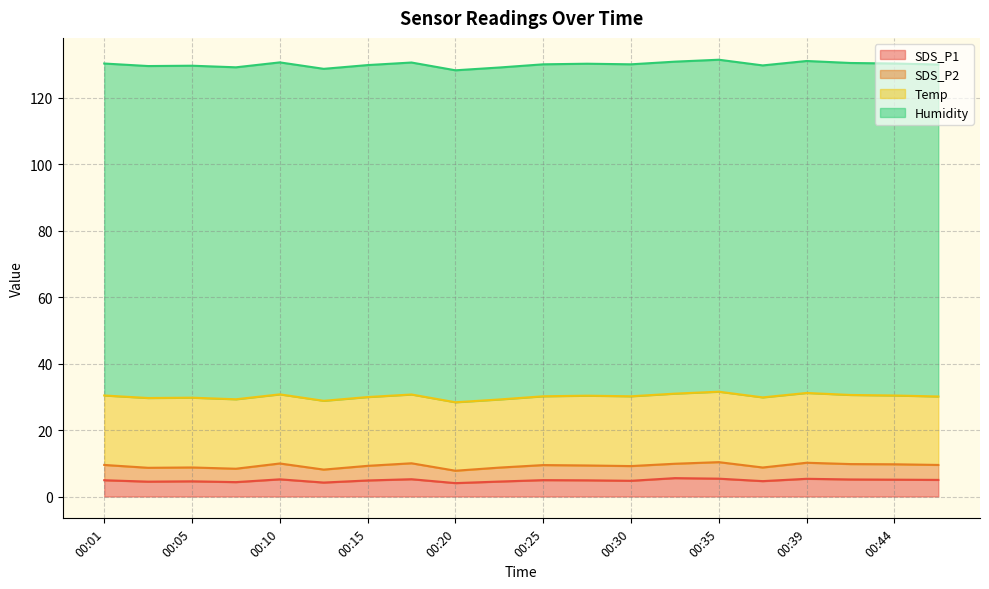

List the series in order of their peak value, lowest first.

SDS_P2, SDS_P1, Temp, Humidity